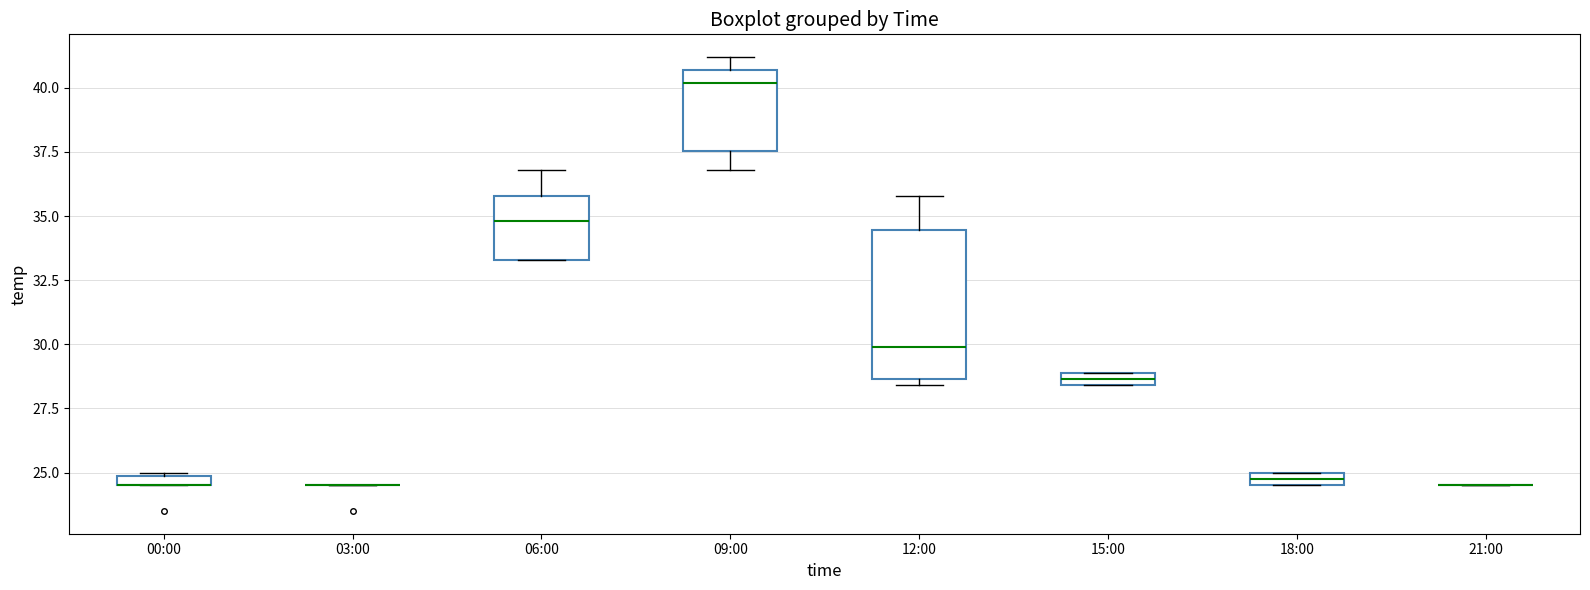

Which box is the tallest, from its lower edge to its upper edge?

12:00